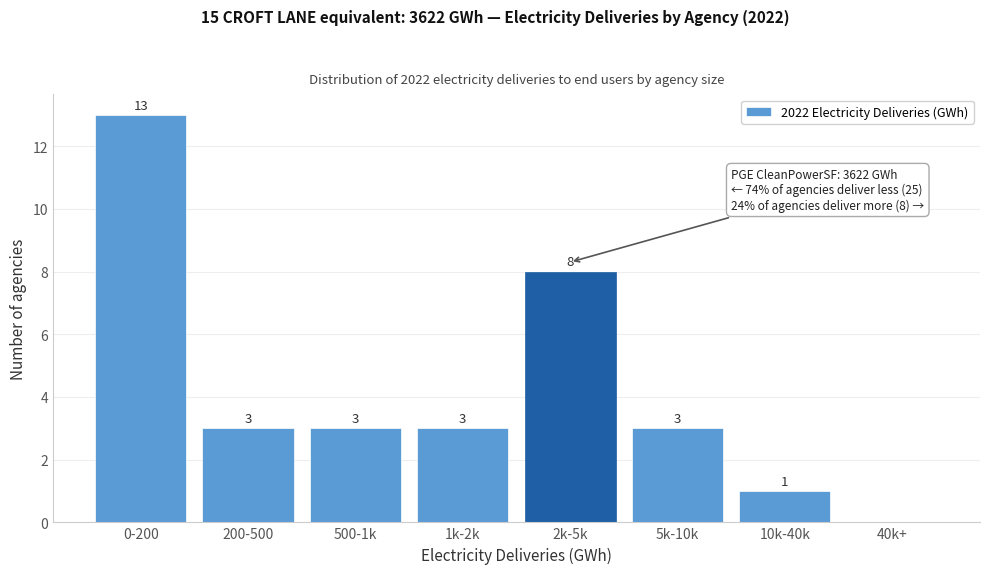

Reading right to left, list all the values displayed in this chart.

40k+=0	10k-40k=1	5k-10k=3	2k-5k=8	1k-2k=3	500-1k=3	200-500=3	0-200=13